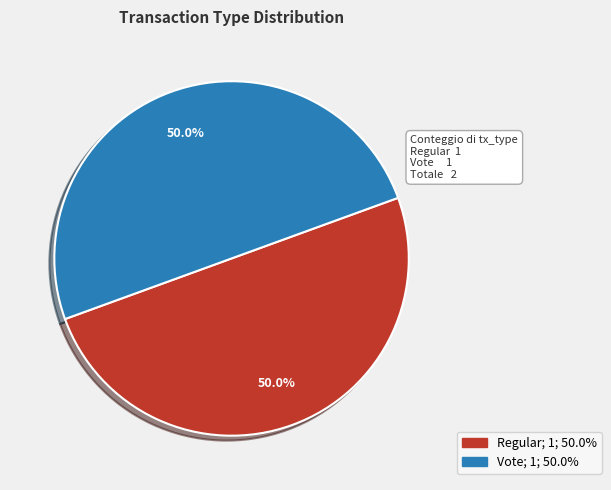

What is the ratio of the value at Regular to the value at Vote?

1.0